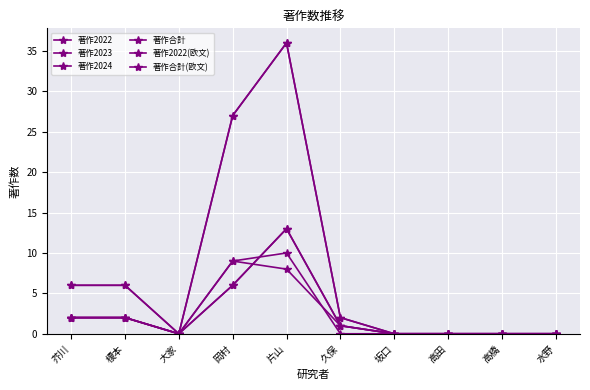

Does the chart display data point markers on the line(s)?

Yes